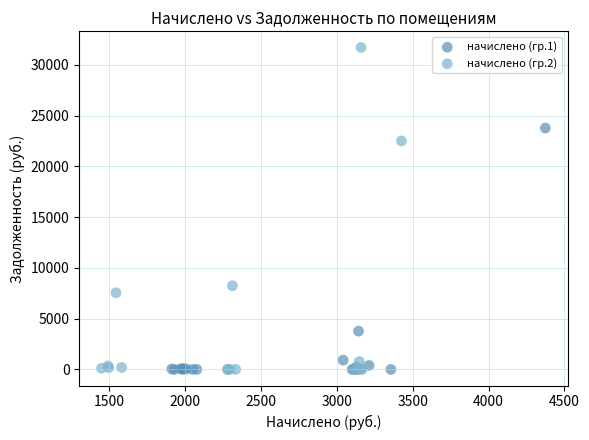

Which series has the widest spread of Y values?

начислено (гр.2)